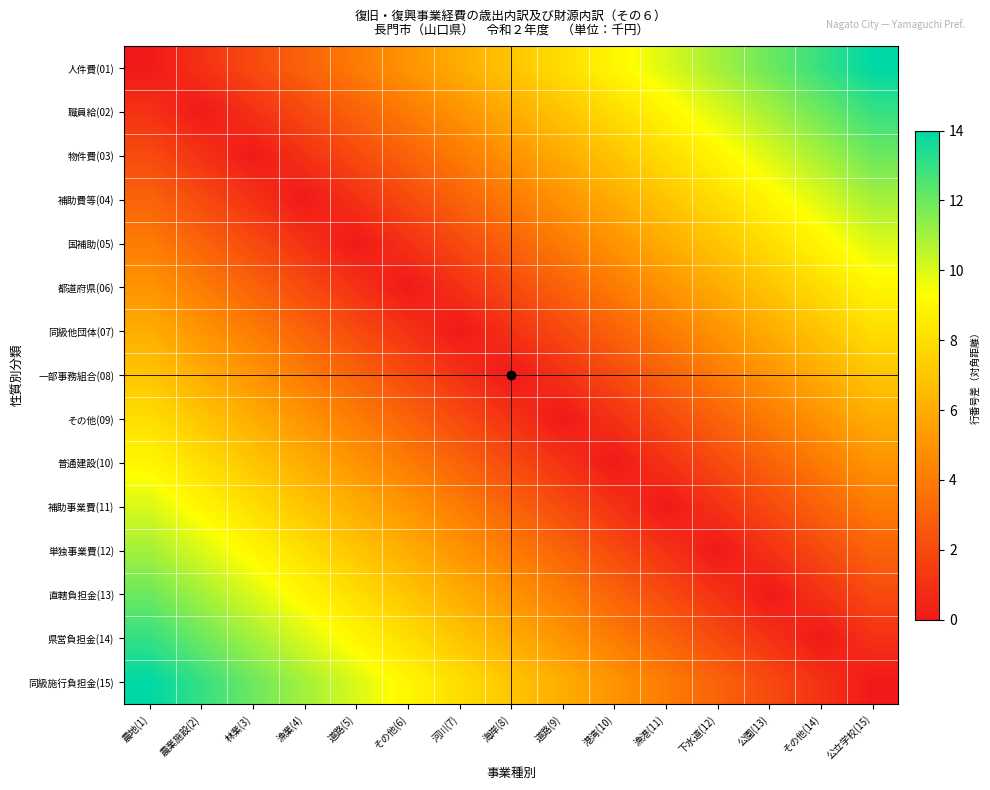

Reading right to left, transcribe all the data shown in this chart.

人件費(01): 公立学校(15)=14	その他(14)=13	公園(13)=12	下水道(12)=11	漁港(11)=10	港湾(10)=9	道路(9)=8	海岸(8)=7	河川(7)=6	その他(6)=5	道路(5)=4	漁業(4)=3	林業(3)=2	農業施設(2)=1	農地(1)=0
職員給(02): 公立学校(15)=13	その他(14)=12	公園(13)=11	下水道(12)=10	漁港(11)=9	港湾(10)=8	道路(9)=7	海岸(8)=6	河川(7)=5	その他(6)=4	道路(5)=3	漁業(4)=2	林業(3)=1	農業施設(2)=0	農地(1)=1
物件費(03): 公立学校(15)=12	その他(14)=11	公園(13)=10	下水道(12)=9	漁港(11)=8	港湾(10)=7	道路(9)=6	海岸(8)=5	河川(7)=4	その他(6)=3	道路(5)=2	漁業(4)=1	林業(3)=0	農業施設(2)=1	農地(1)=2
補助費等(04): 公立学校(15)=11	その他(14)=10	公園(13)=9	下水道(12)=8	漁港(11)=7	港湾(10)=6	道路(9)=5	海岸(8)=4	河川(7)=3	その他(6)=2	道路(5)=1	漁業(4)=0	林業(3)=1	農業施設(2)=2	農地(1)=3
国補助(05): 公立学校(15)=10	その他(14)=9	公園(13)=8	下水道(12)=7	漁港(11)=6	港湾(10)=5	道路(9)=4	海岸(8)=3	河川(7)=2	その他(6)=1	道路(5)=0	漁業(4)=1	林業(3)=2	農業施設(2)=3	農地(1)=4
都道府県(06): 公立学校(15)=9	その他(14)=8	公園(13)=7	下水道(12)=6	漁港(11)=5	港湾(10)=4	道路(9)=3	海岸(8)=2	河川(7)=1	その他(6)=0	道路(5)=1	漁業(4)=2	林業(3)=3	農業施設(2)=4	農地(1)=5
同級他団体(07): 公立学校(15)=8	その他(14)=7	公園(13)=6	下水道(12)=5	漁港(11)=4	港湾(10)=3	道路(9)=2	海岸(8)=1	河川(7)=0	その他(6)=1	道路(5)=2	漁業(4)=3	林業(3)=4	農業施設(2)=5	農地(1)=6
一部事務組合(08): 公立学校(15)=7	その他(14)=6	公園(13)=5	下水道(12)=4	漁港(11)=3	港湾(10)=2	道路(9)=1	海岸(8)=0	河川(7)=1	その他(6)=2	道路(5)=3	漁業(4)=4	林業(3)=5	農業施設(2)=6	農地(1)=7
その他(09): 公立学校(15)=6	その他(14)=5	公園(13)=4	下水道(12)=3	漁港(11)=2	港湾(10)=1	道路(9)=0	海岸(8)=1	河川(7)=2	その他(6)=3	道路(5)=4	漁業(4)=5	林業(3)=6	農業施設(2)=7	農地(1)=8
普通建設(10): 公立学校(15)=5	その他(14)=4	公園(13)=3	下水道(12)=2	漁港(11)=1	港湾(10)=0	道路(9)=1	海岸(8)=2	河川(7)=3	その他(6)=4	道路(5)=5	漁業(4)=6	林業(3)=7	農業施設(2)=8	農地(1)=9
補助事業費(11): 公立学校(15)=4	その他(14)=3	公園(13)=2	下水道(12)=1	漁港(11)=0	港湾(10)=1	道路(9)=2	海岸(8)=3	河川(7)=4	その他(6)=5	道路(5)=6	漁業(4)=7	林業(3)=8	農業施設(2)=9	農地(1)=10
単独事業費(12): 公立学校(15)=3	その他(14)=2	公園(13)=1	下水道(12)=0	漁港(11)=1	港湾(10)=2	道路(9)=3	海岸(8)=4	河川(7)=5	その他(6)=6	道路(5)=7	漁業(4)=8	林業(3)=9	農業施設(2)=10	農地(1)=11
直轄負担金(13): 公立学校(15)=2	その他(14)=1	公園(13)=0	下水道(12)=1	漁港(11)=2	港湾(10)=3	道路(9)=4	海岸(8)=5	河川(7)=6	その他(6)=7	道路(5)=8	漁業(4)=9	林業(3)=10	農業施設(2)=11	農地(1)=12
県営負担金(14): 公立学校(15)=1	その他(14)=0	公園(13)=1	下水道(12)=2	漁港(11)=3	港湾(10)=4	道路(9)=5	海岸(8)=6	河川(7)=7	その他(6)=8	道路(5)=9	漁業(4)=10	林業(3)=11	農業施設(2)=12	農地(1)=13
同級施行負担金(15): 公立学校(15)=0	その他(14)=1	公園(13)=2	下水道(12)=3	漁港(11)=4	港湾(10)=5	道路(9)=6	海岸(8)=7	河川(7)=8	その他(6)=9	道路(5)=10	漁業(4)=11	林業(3)=12	農業施設(2)=13	農地(1)=14